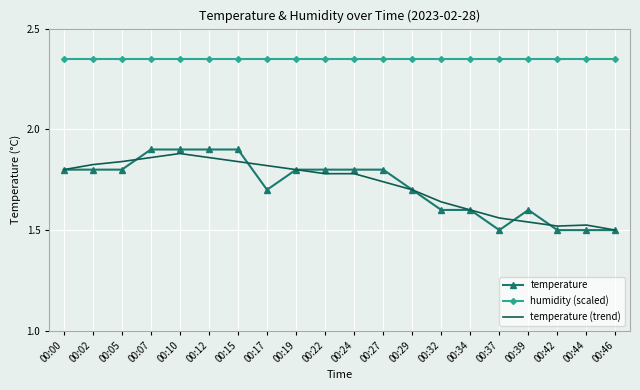

True or false: temperature (trend) has a value of 1.8 at 00:17.

True